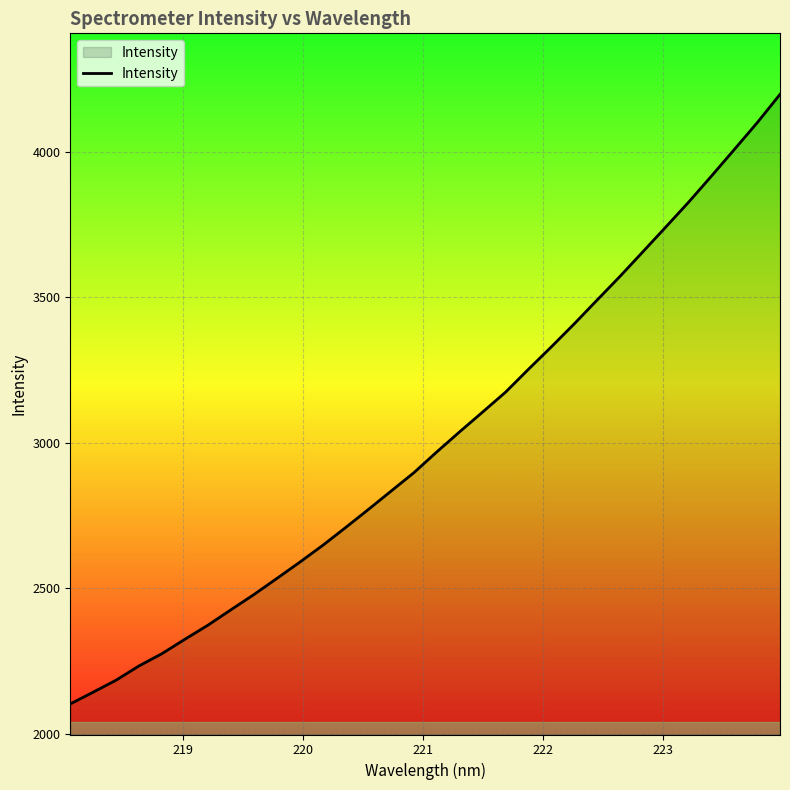

What is the minimum value shown in the chart?

2102.1